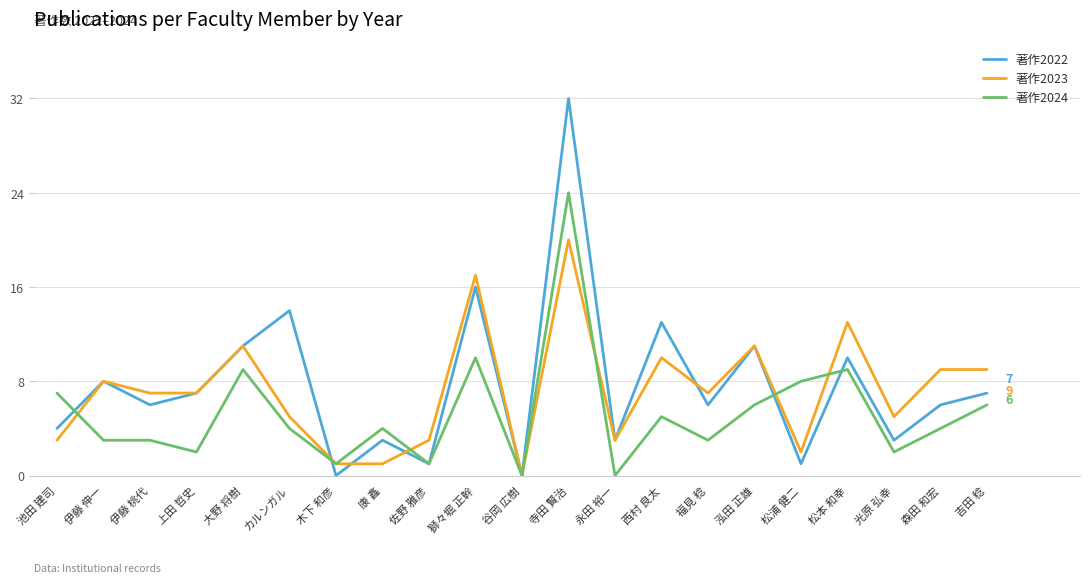

What is the difference between the maximum and minimum values in the 著作2022 series?

32